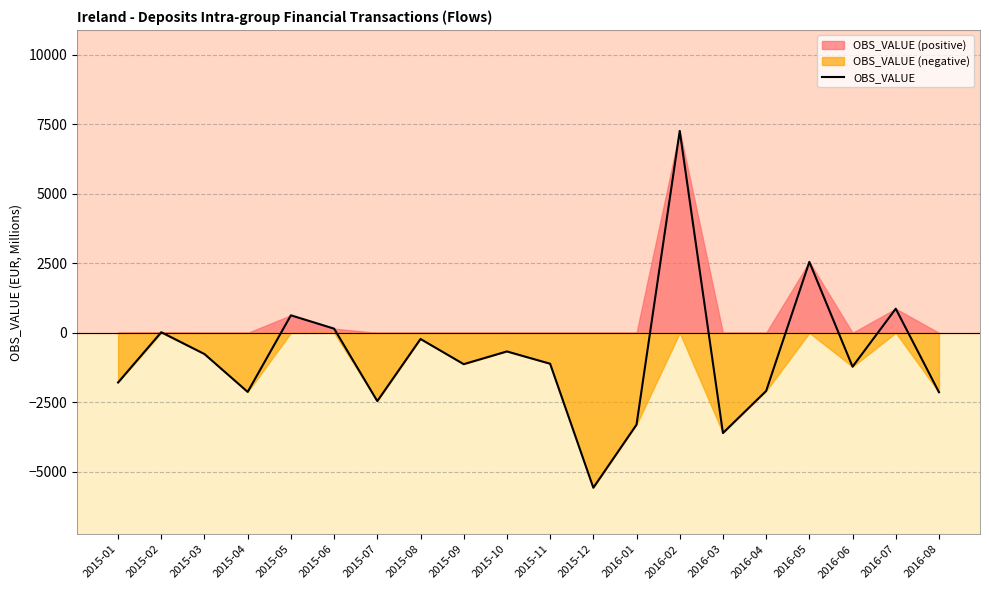

What is the difference between the values at 2015-11 and 2015-09?

15